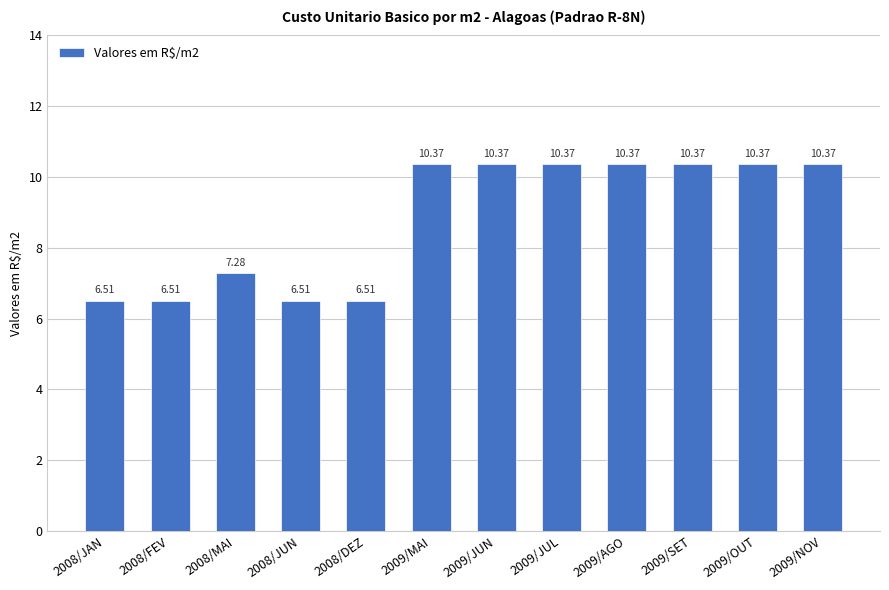

What is the label of the 4th bar from the left?

2008/JUN